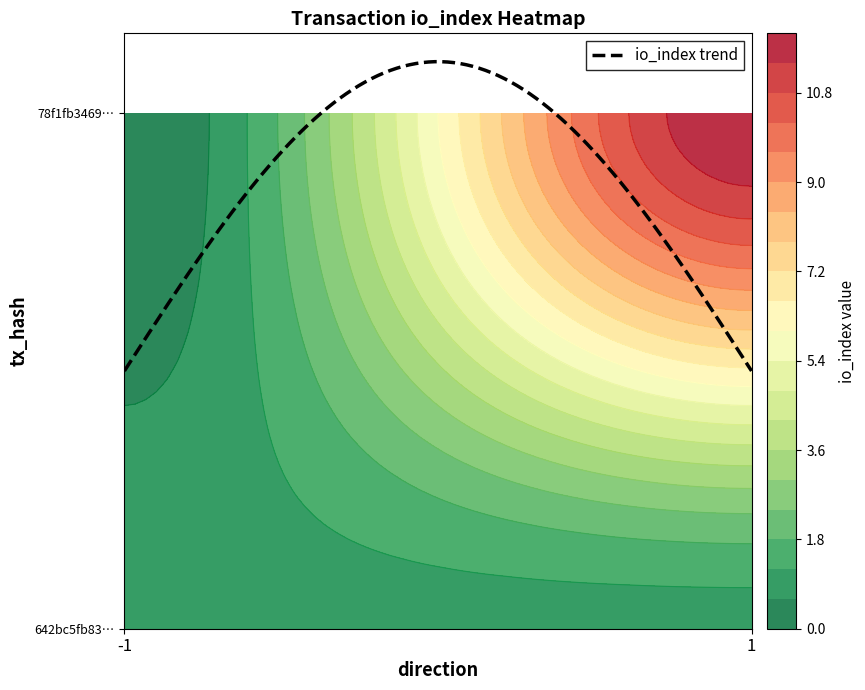

Which has a higher value, 0 or 1?

1